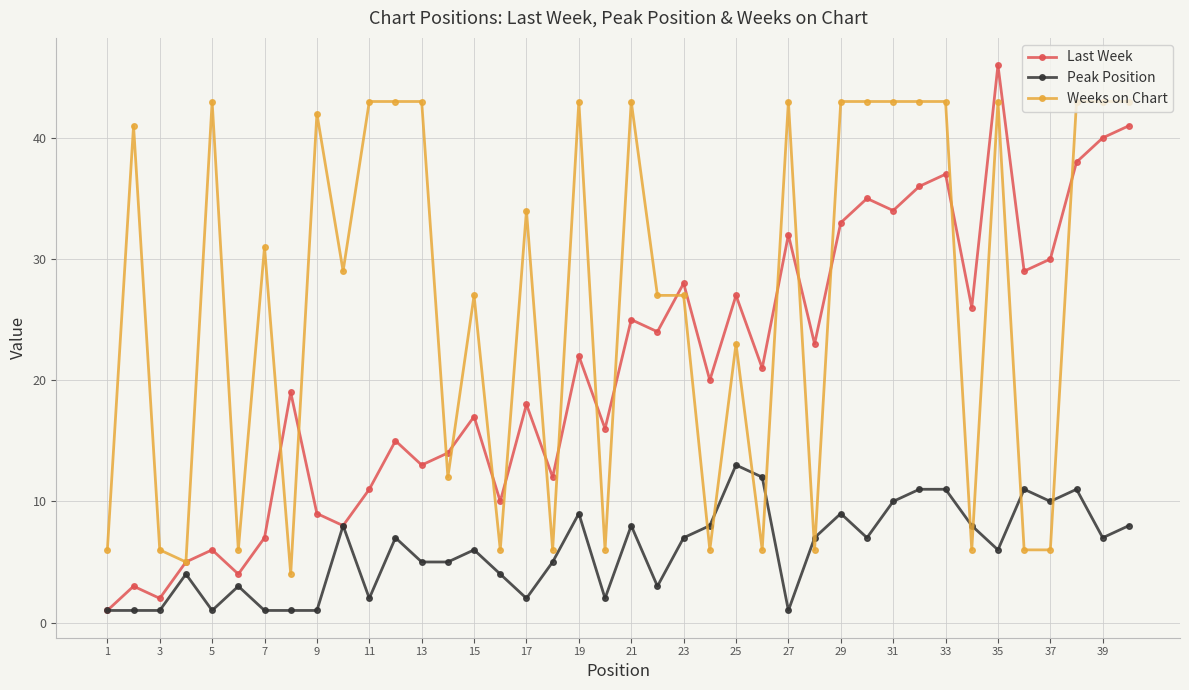

True or false: Weeks on Chart and Peak Position cross at least once.

True